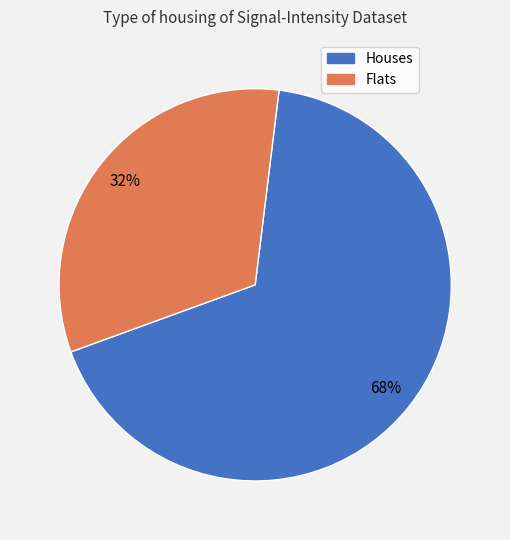

Is there a majority slice in this chart?

Yes